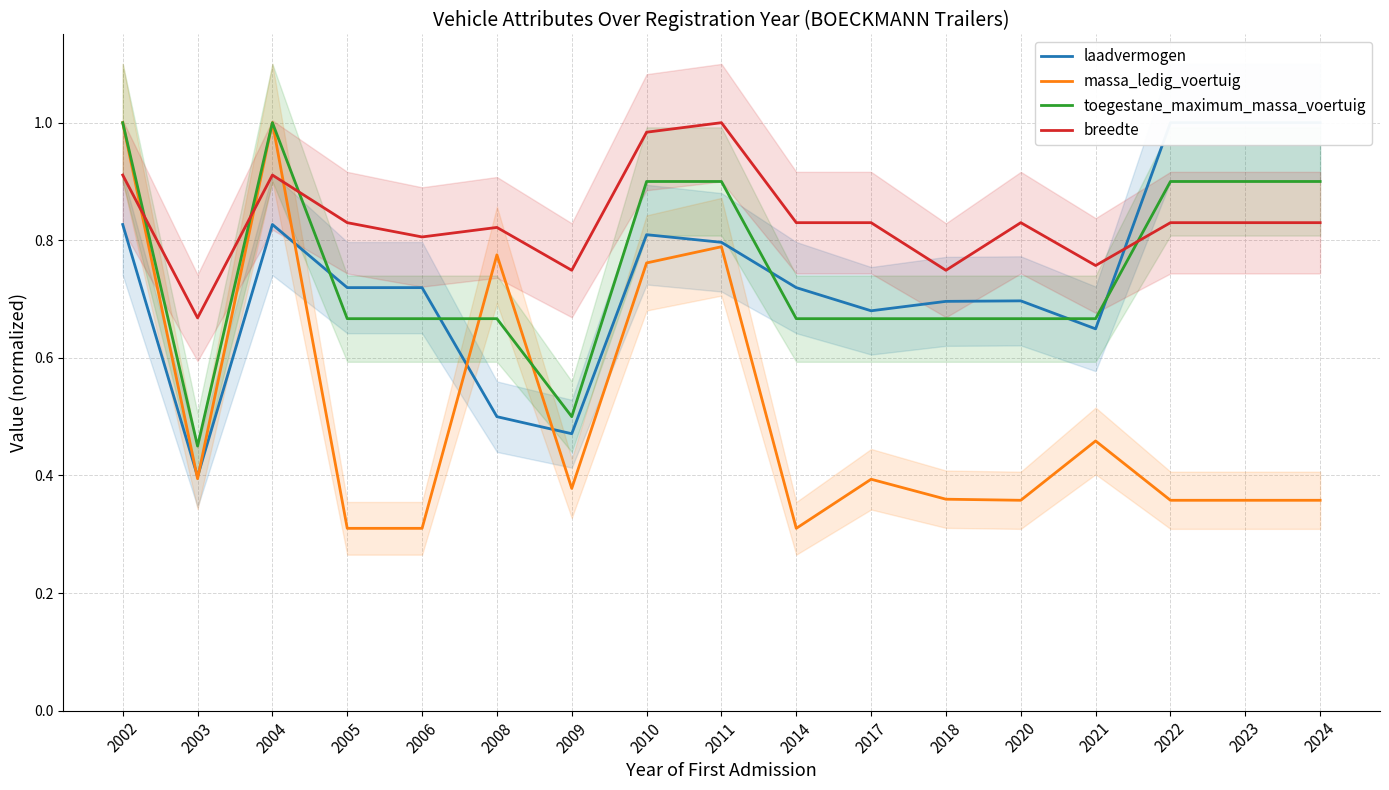

What is the difference between the highest and lowest values at 2002?

0.2